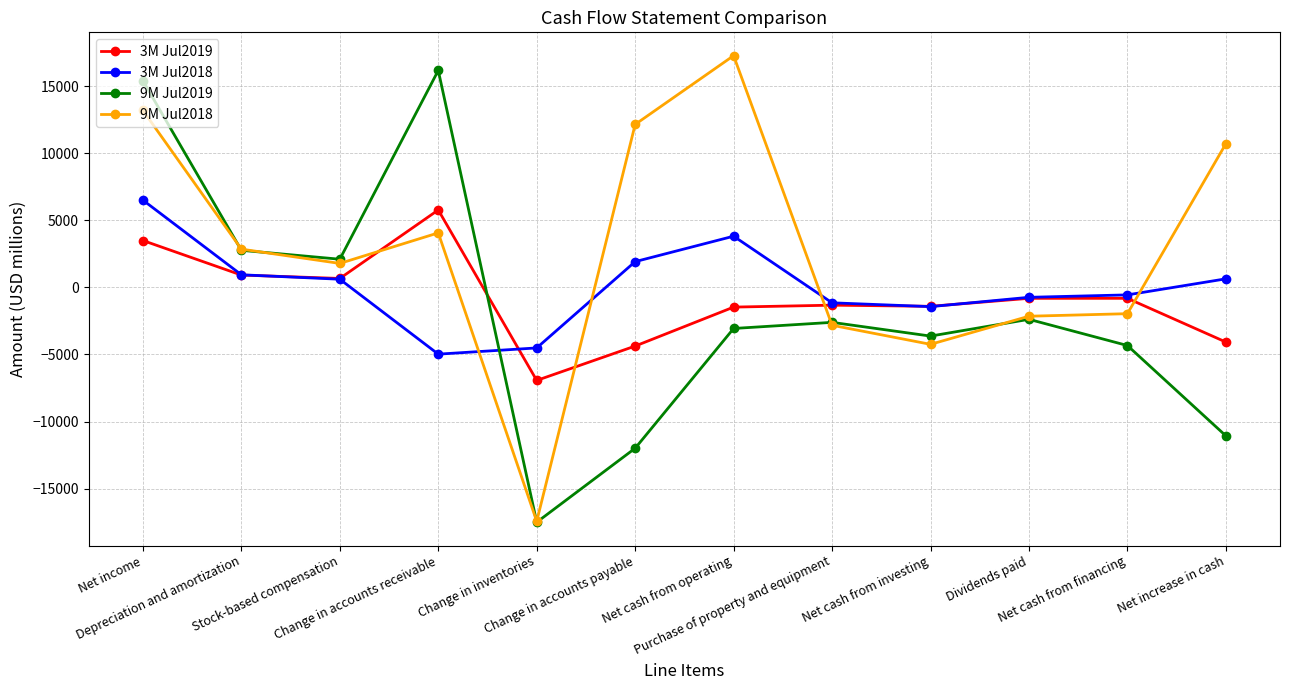

At which category does 9M Jul2019 reach its first local valley?

Stock-based compensation